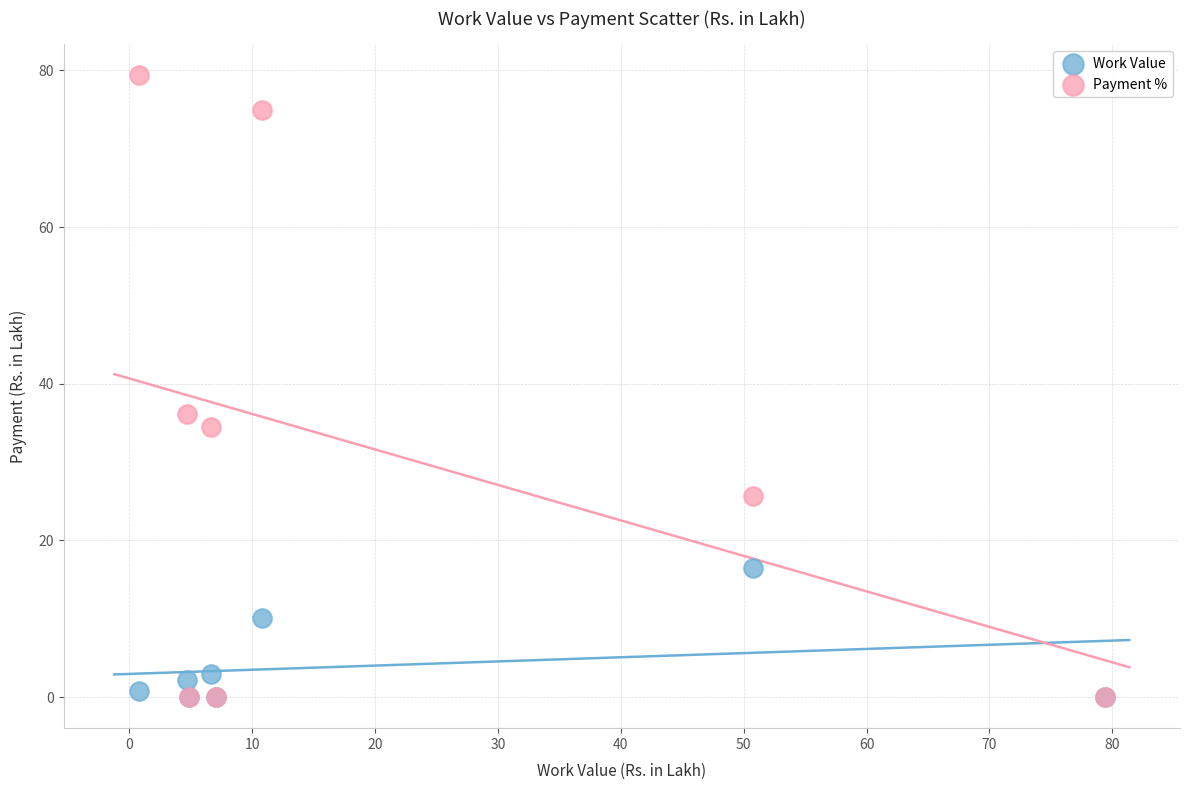

What are all the series names shown in the legend?

Work Value, Payment %